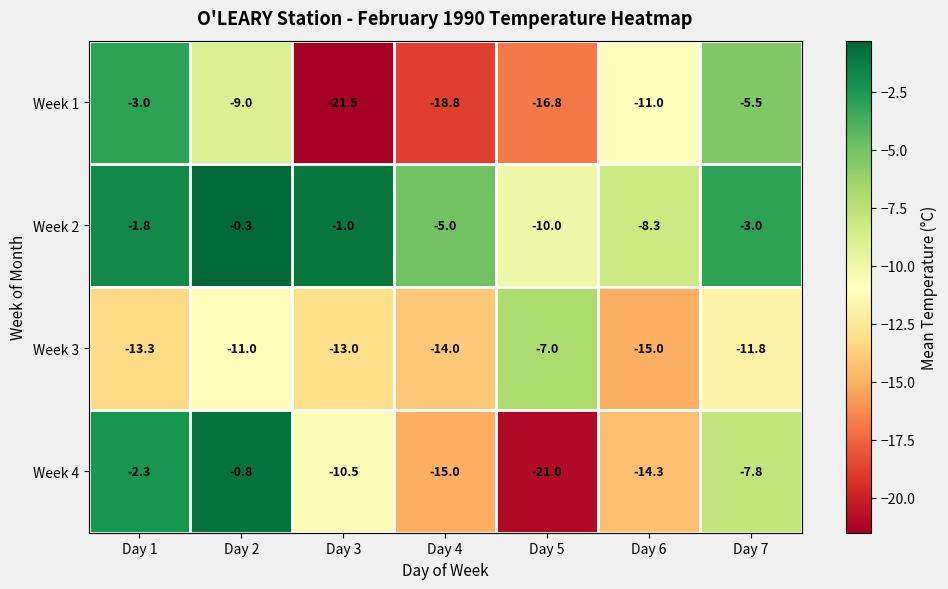

Which series has the widest spread of values?

Week 4